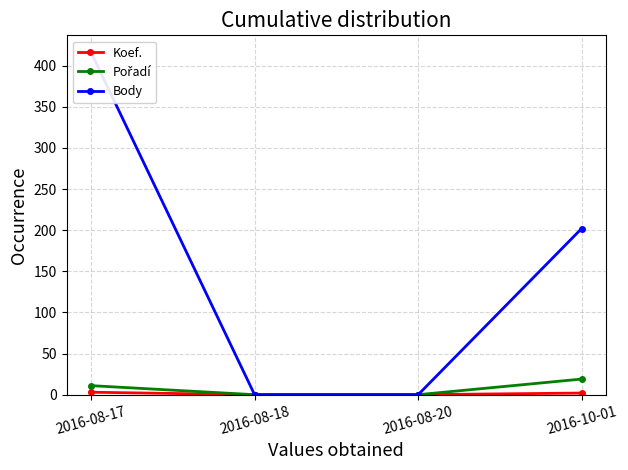

True or false: Pořadí has a value of -12 at 2016-08-18.

False